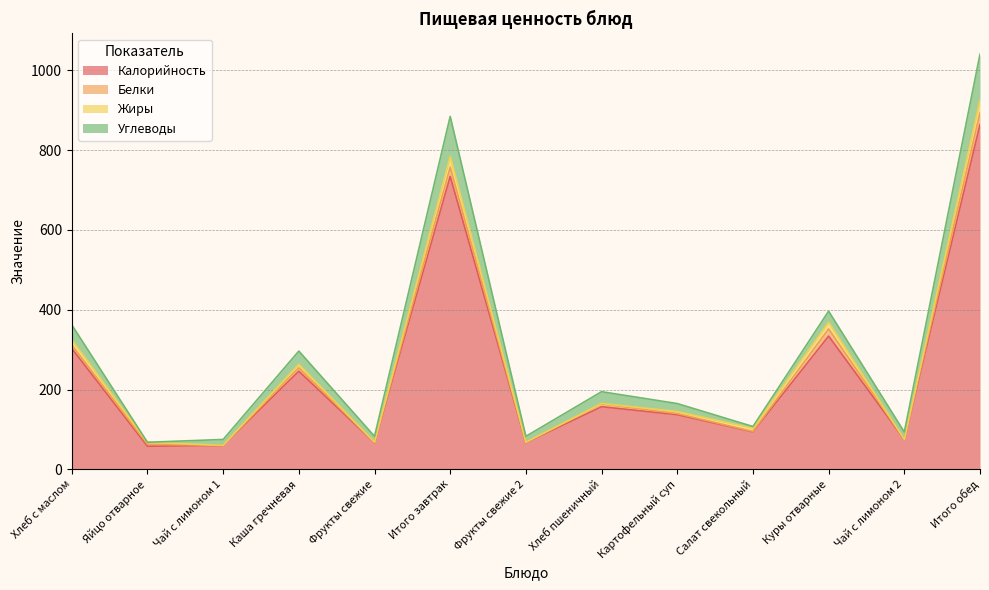

Which category has the lowest value across all series?

Чай с лимоном 2